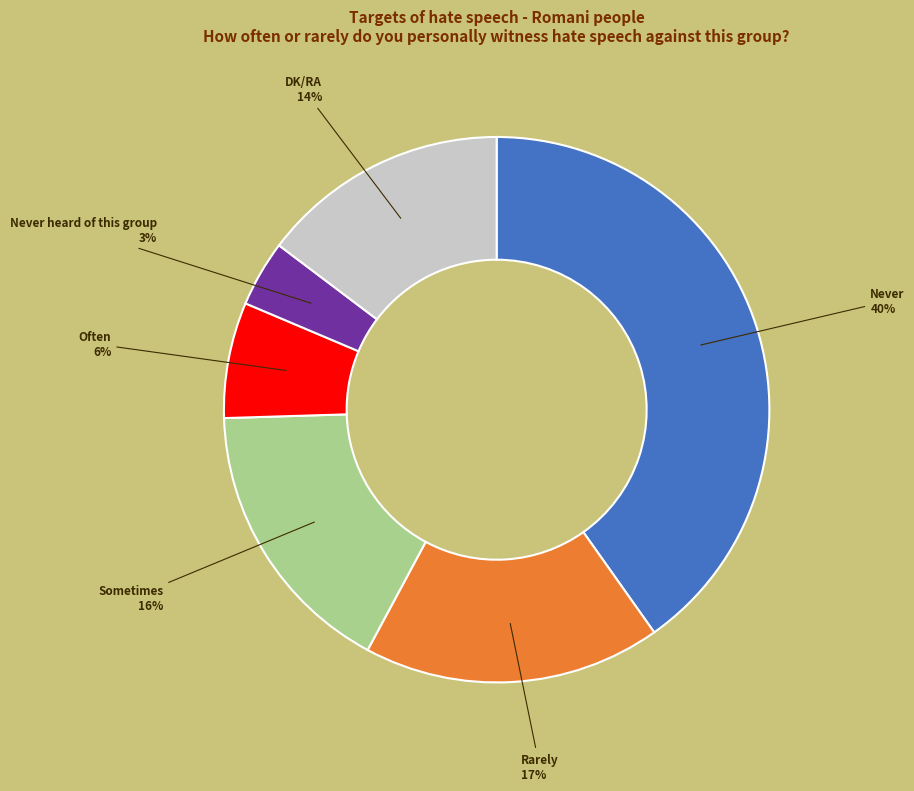

What percentage is NOT represented by Rarely?

82.4%